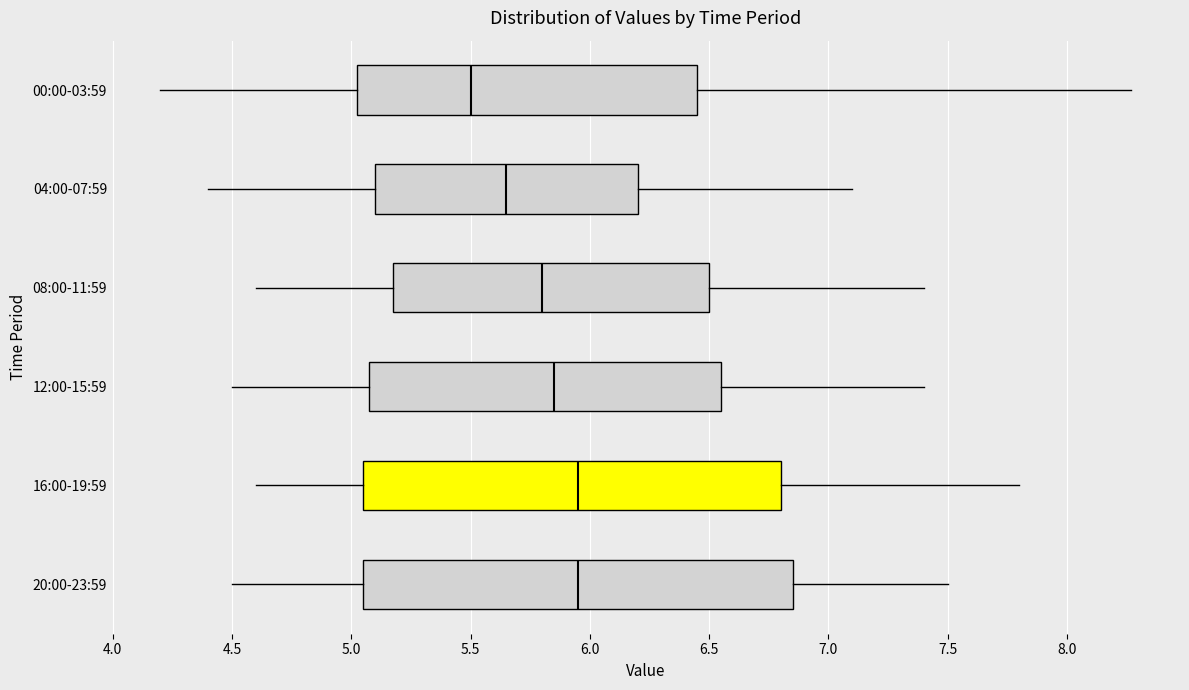

Reading bottom to top, read every box against the x-axis: the position of its median line, the range the box covers, and the ends of its whiskers. The values are not printed on the chart, so give them approximately, as read against the axis.

20:00-23:59: median 5.95, box 5.05 to 6.85, whiskers 4.50 to 7.50
16:00-19:59: median 5.95, box 5.05 to 6.80, whiskers 4.60 to 7.80
12:00-15:59: median 5.85, box 5.10 to 6.55, whiskers 4.50 to 7.40
08:00-11:59: median 5.80, box 5.20 to 6.50, whiskers 4.60 to 7.40
04:00-07:59: median 5.65, box 5.10 to 6.20, whiskers 4.40 to 7.10
00:00-03:59: median 5.50, box 5.00 to 6.45, whiskers 4.20 to 8.25